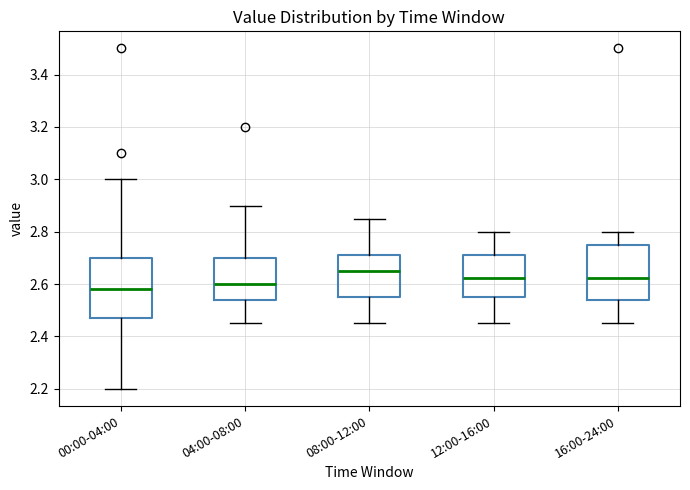

Where is the lower edge of the box for 00:00-04:00 on the y-axis? The values are not printed on the chart, so give them approximately, as read against the axis.

2.48